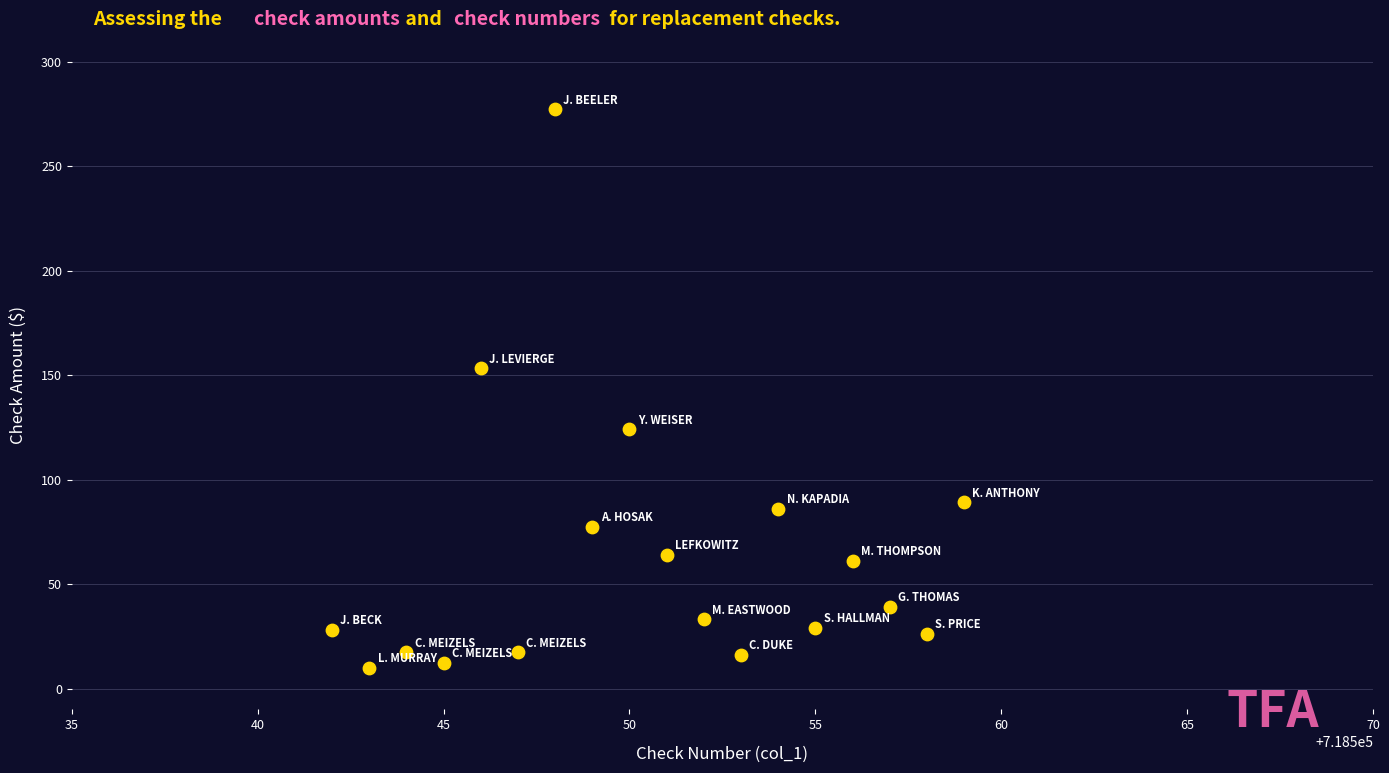

What Y value in the scatter plot is closest to 143?

153.4